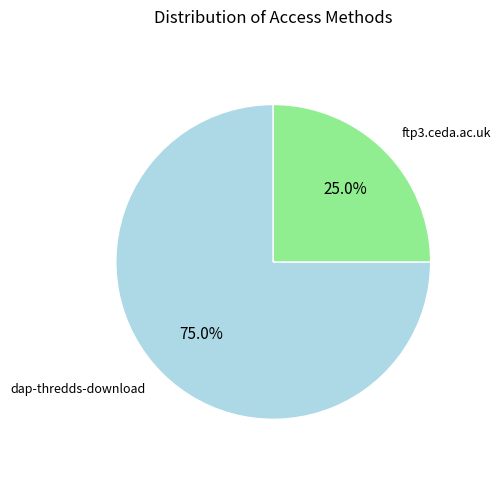

Does any single category account for the majority?

Yes